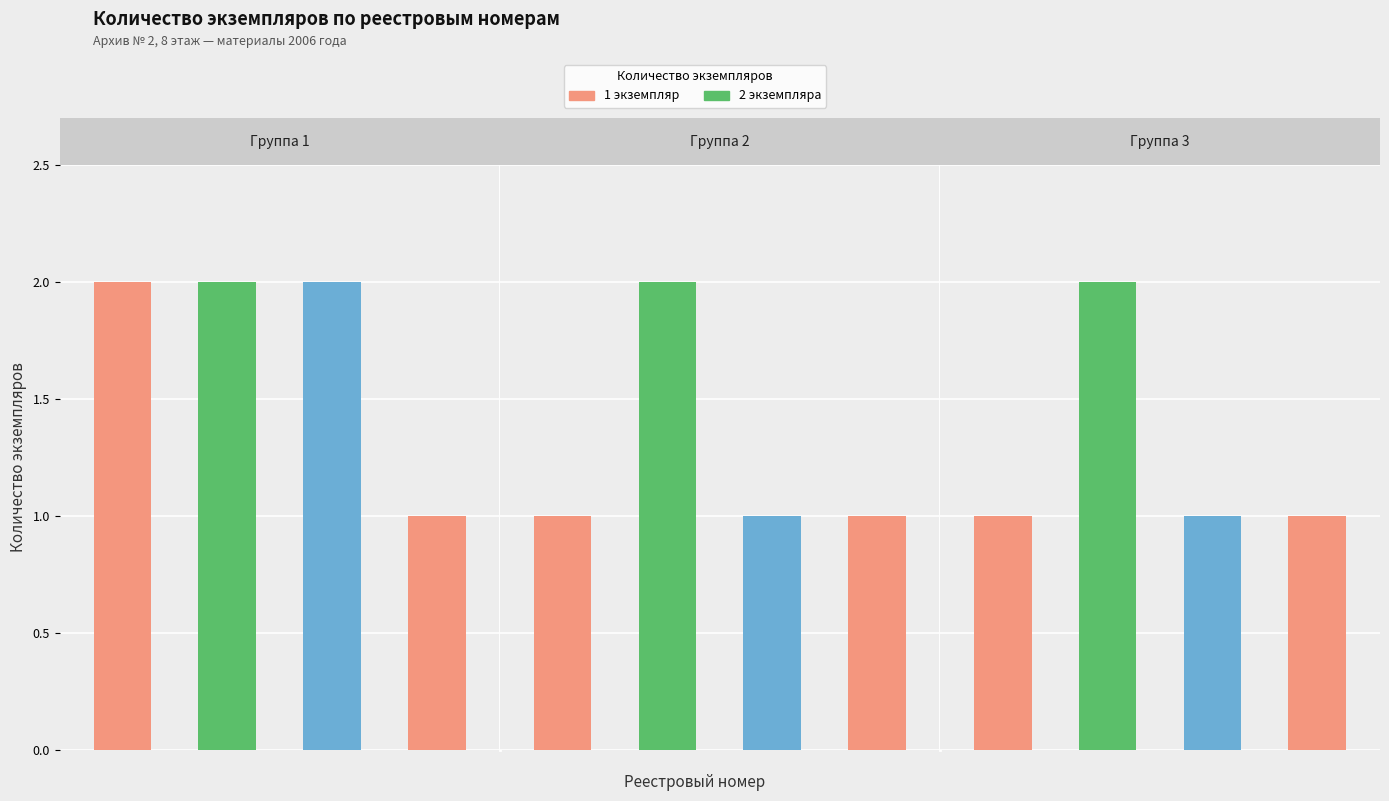

Rank the categories by value from lowest to highest.

КИД 2006.4, КИД 2006.5, КИД 2006.7, КИД 2006.8, КИД 2006.9, КИД 2006.11, КИД 2006.12, КИД 2006.1, КИД 2006.2, КИД 2006.3, КИД 2006.6, КИД 2006.10